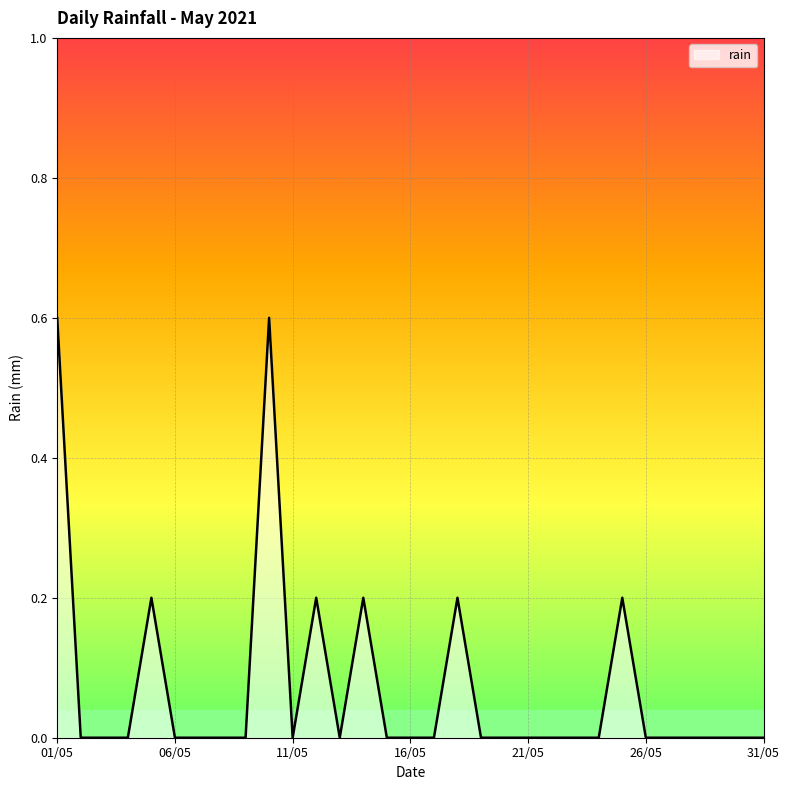

What is the difference between the maximum and minimum values?

0.6